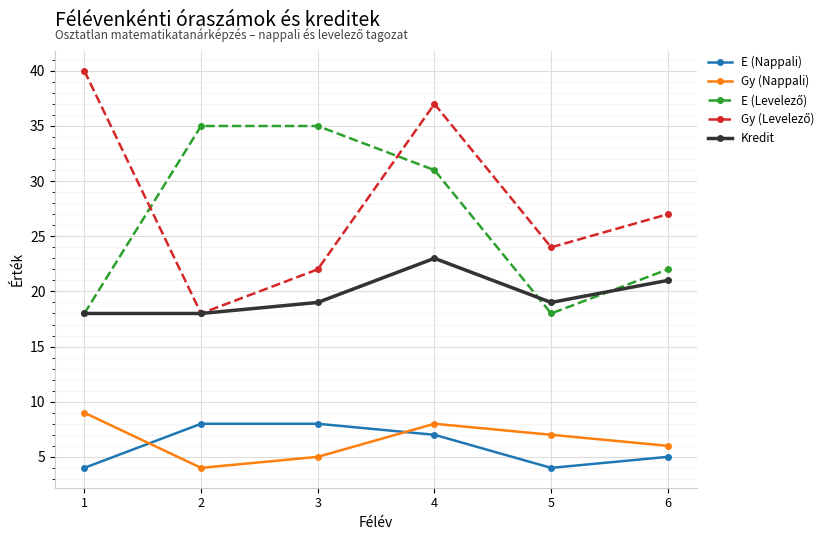

What is the minimum value shown in the chart?

4